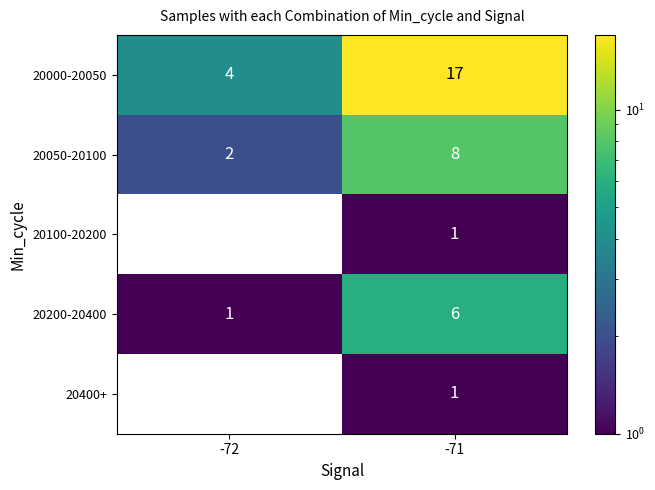

What is the sum of the 20050-20100 values at -72 and -71?

10